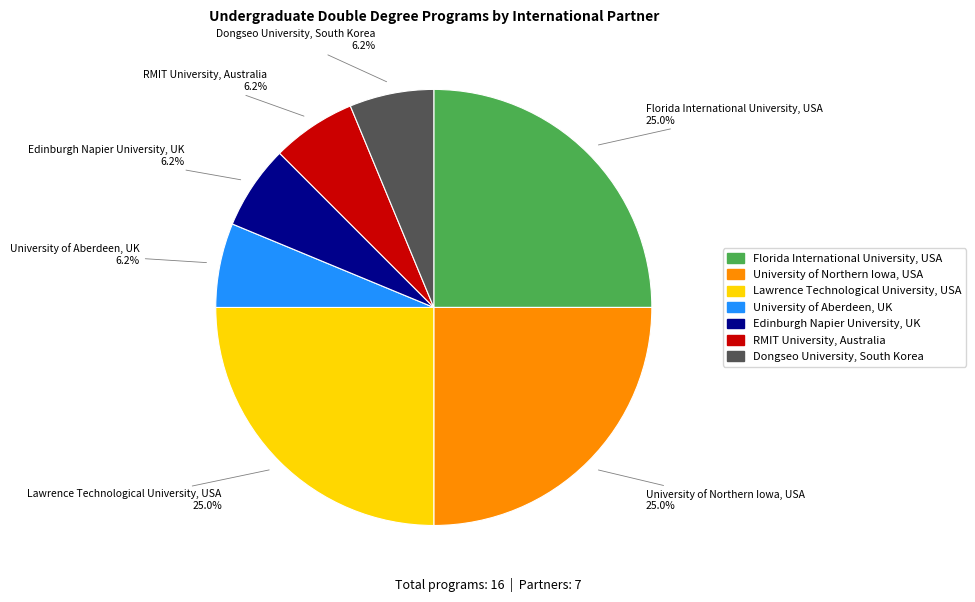

Combined, do Florida International University, USA and University of Aberdeen, UK account for over 50%?

No